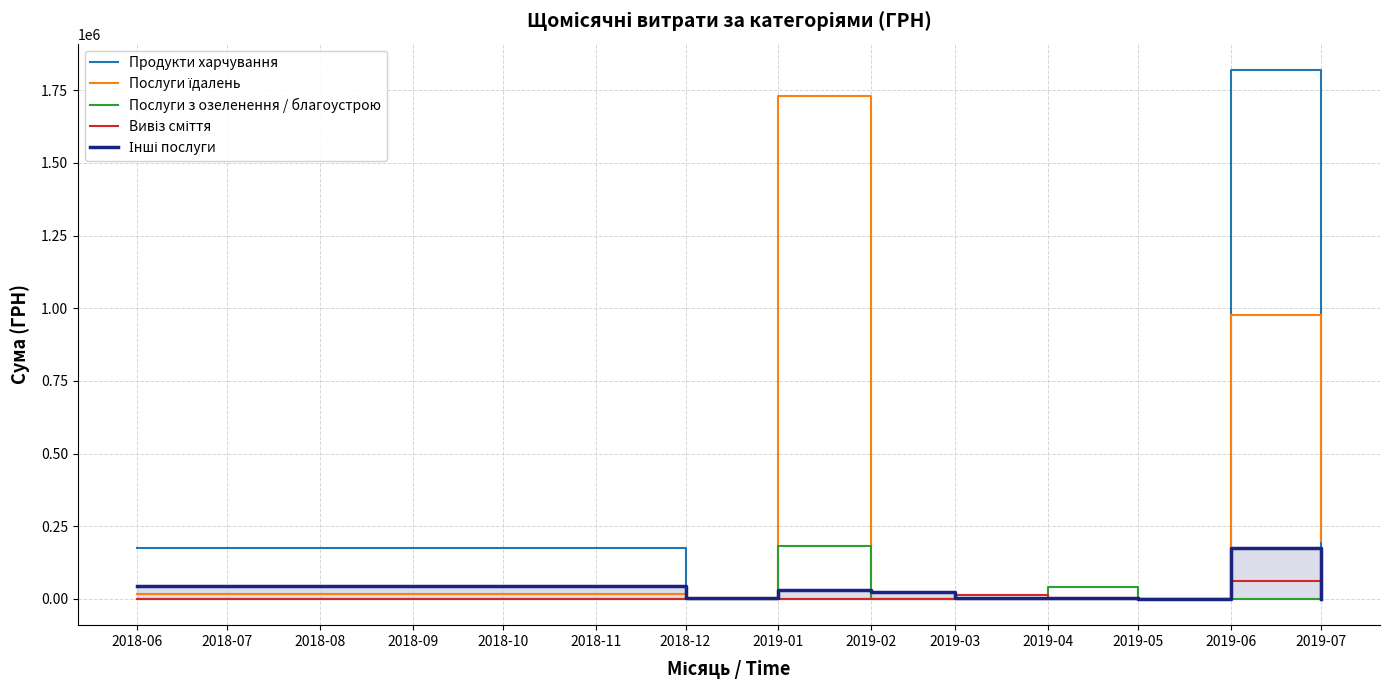

What is the highest value of the Послуги їдалень series?

1730043.7